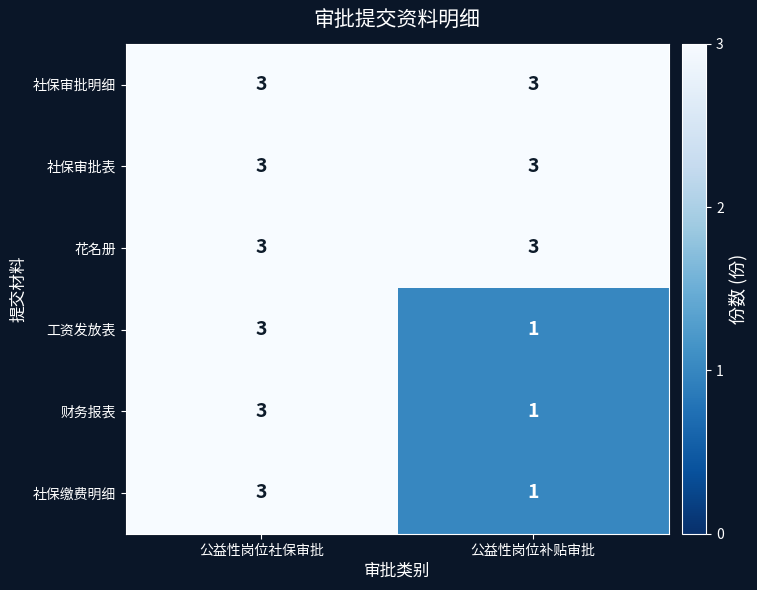

What is the maximum value shown in the chart?

3